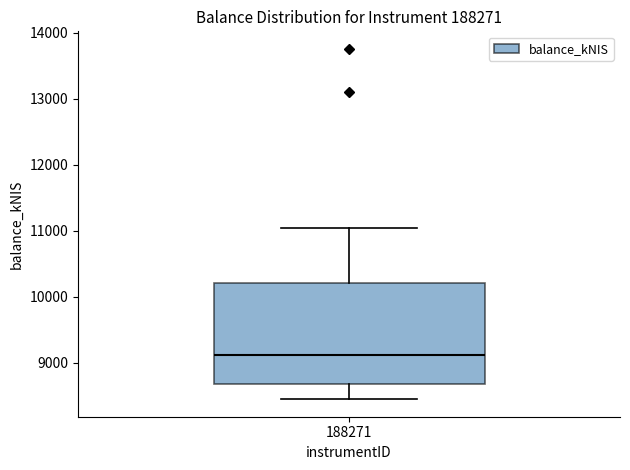

Where is the upper edge of the box at x = 188271 on the y-axis? The values are not printed on the chart, so give them approximately, as read against the axis.

10200